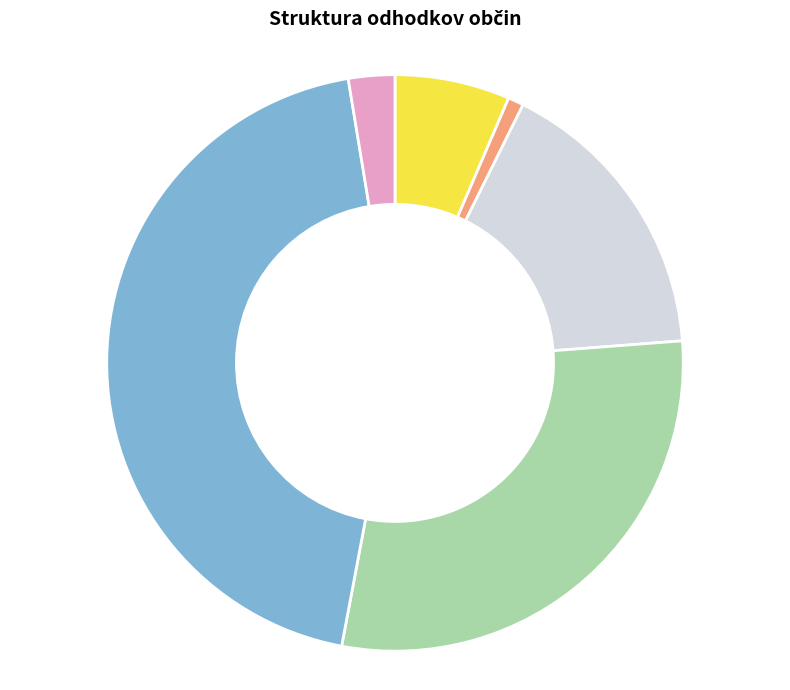

How many segments does this pie chart have?

6